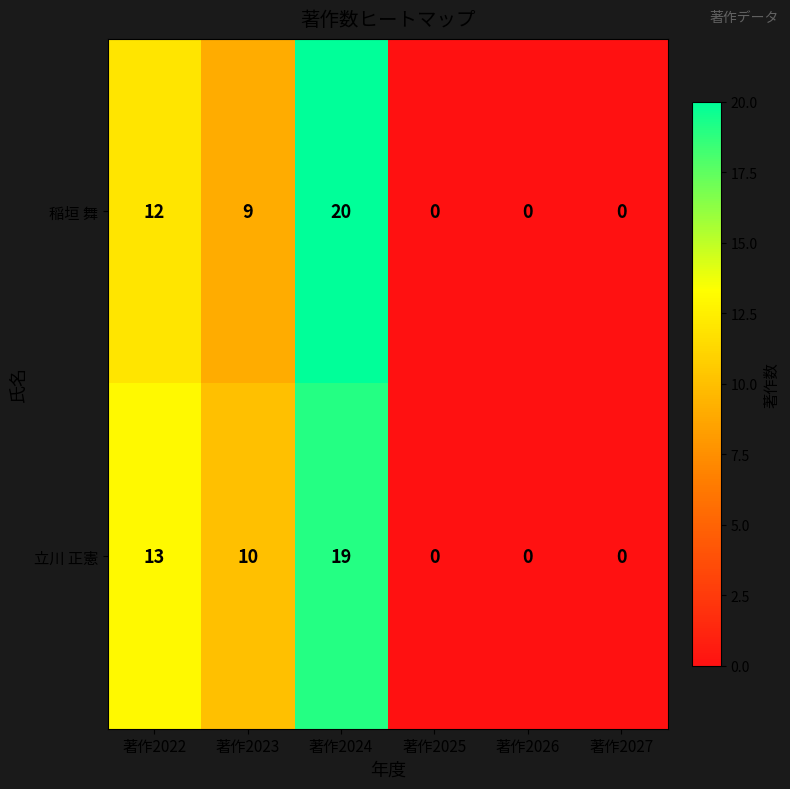

Which series has the largest total across all categories?

立川 正憲